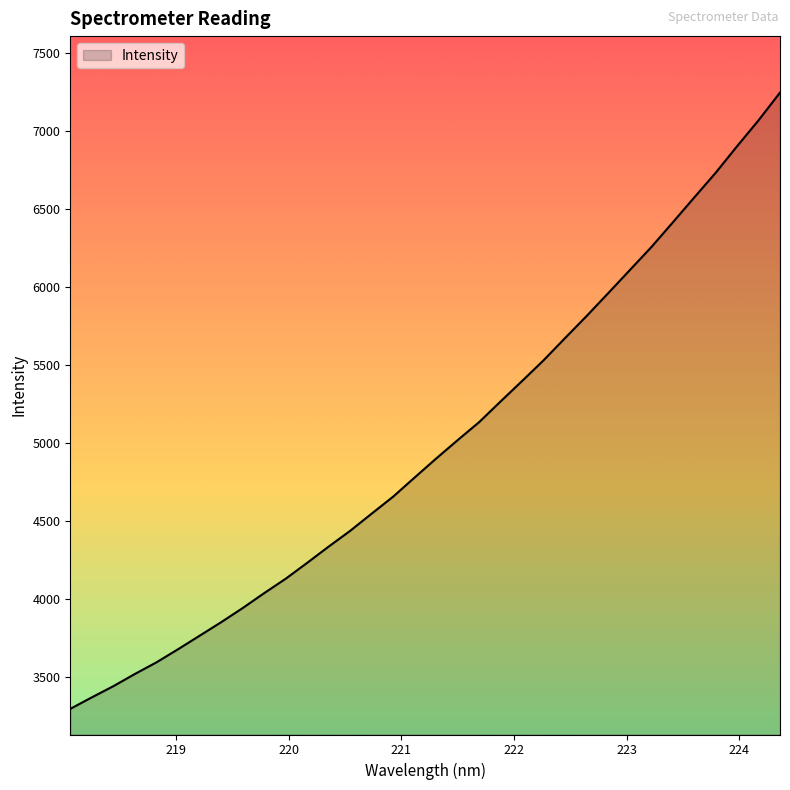

What is the maximum value shown in the chart?

7248.8